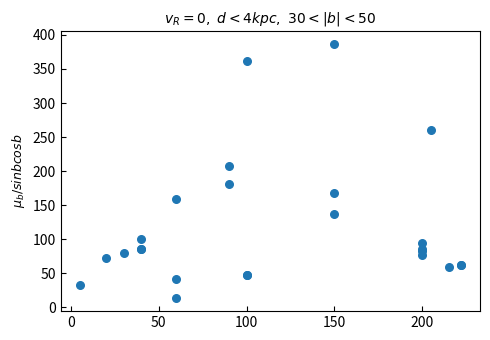

What Y value in the scatter plot is closest to 200?

207.1